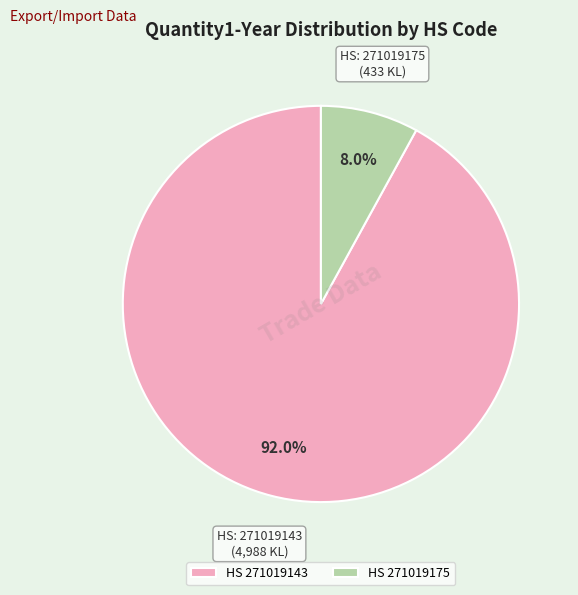

Between HS 271019143 and HS 271019175, which is larger?

HS 271019143